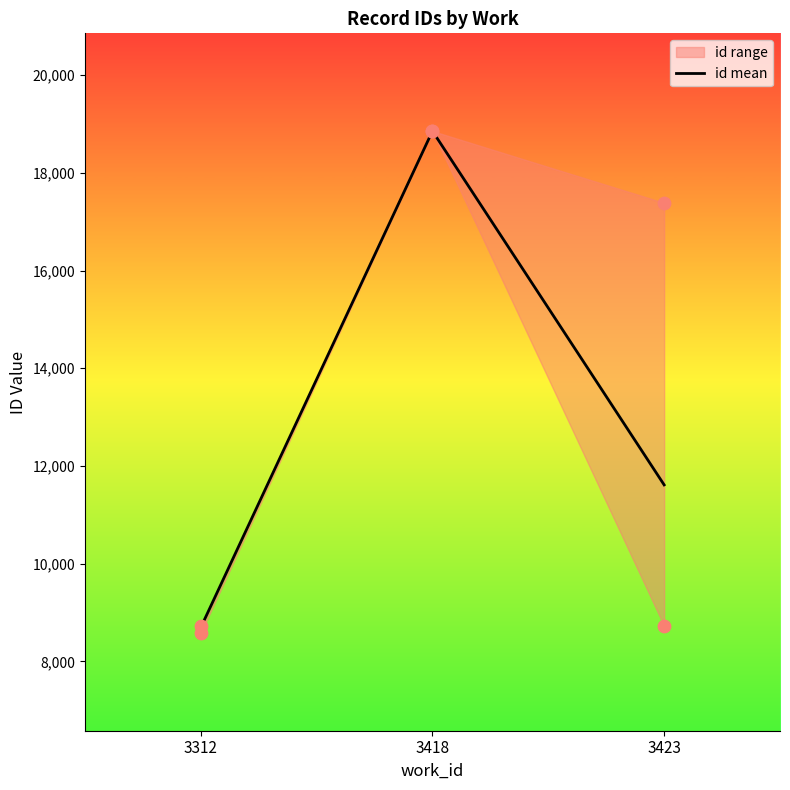

Between 3423 and 3312, which is larger?

3423